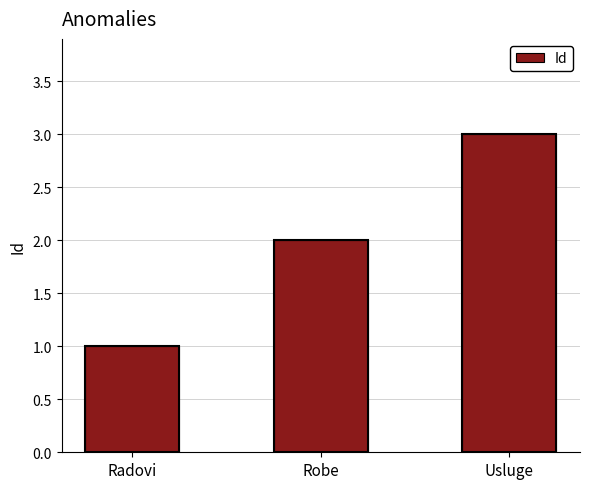

What is the change in value from Robe to Usluge?

+1